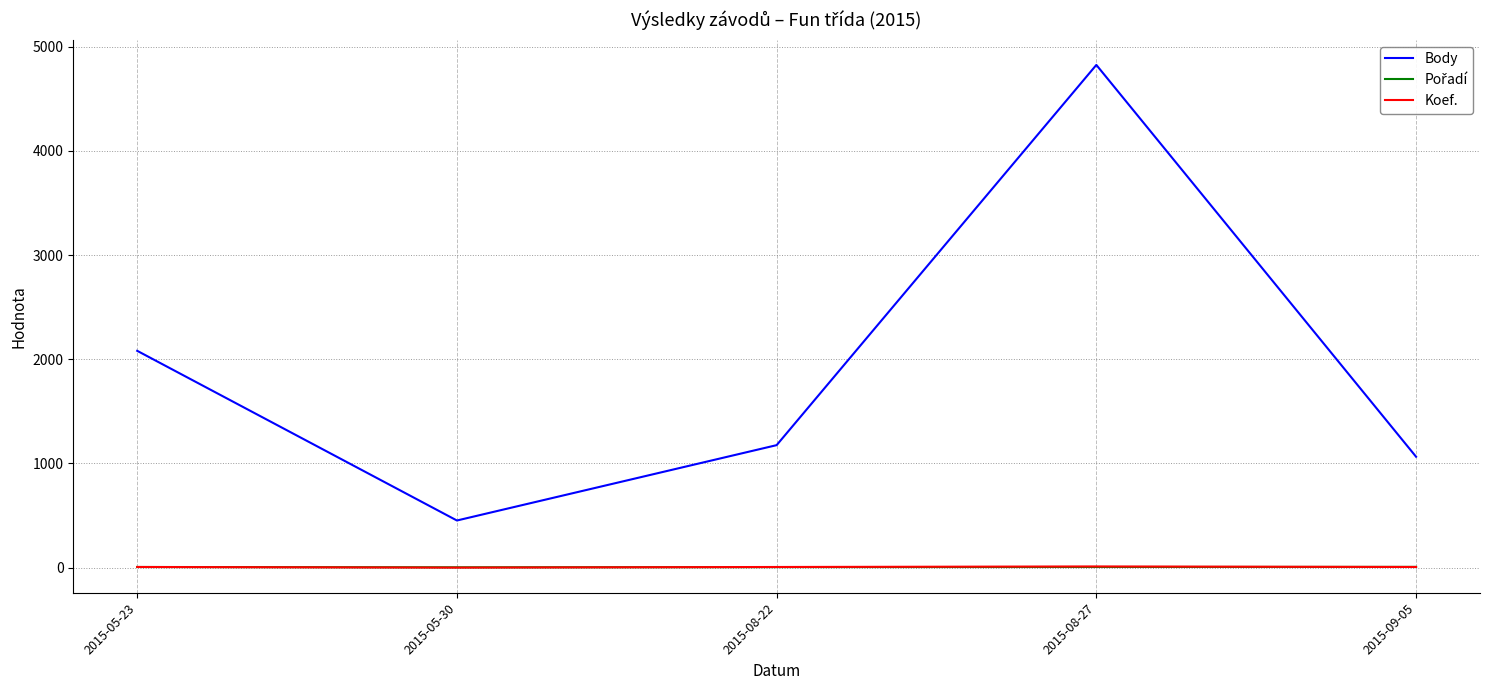

What is the maximum value shown in the chart?

4824